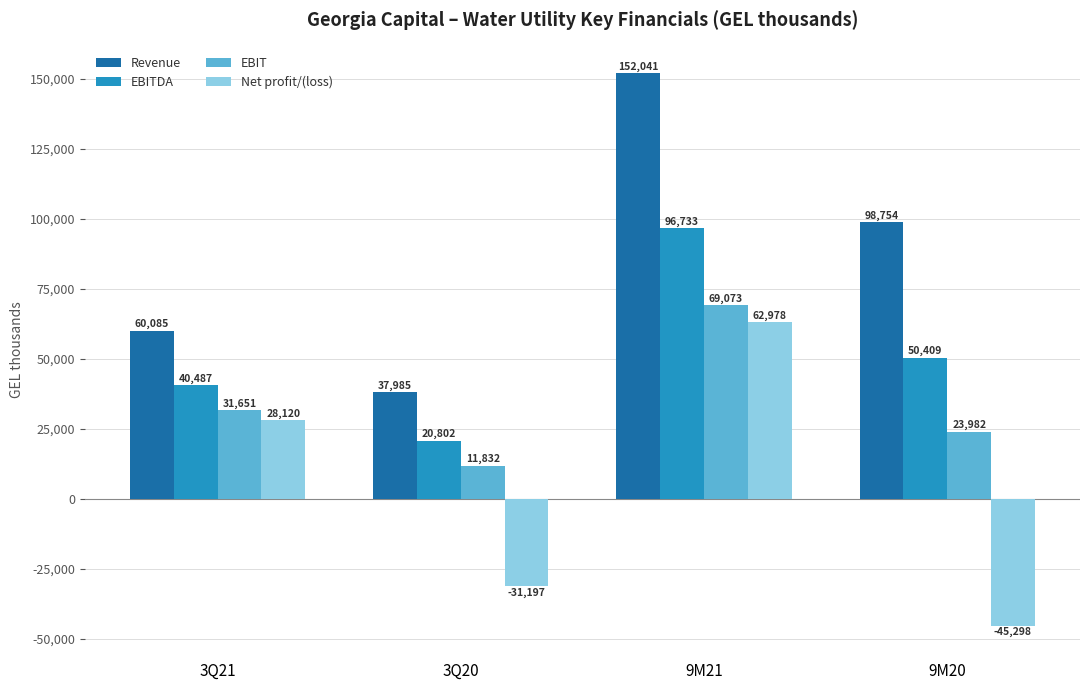

At 3Q20, list the series in order from smallest to largest.

Net profit/(loss), EBIT, EBITDA, Revenue